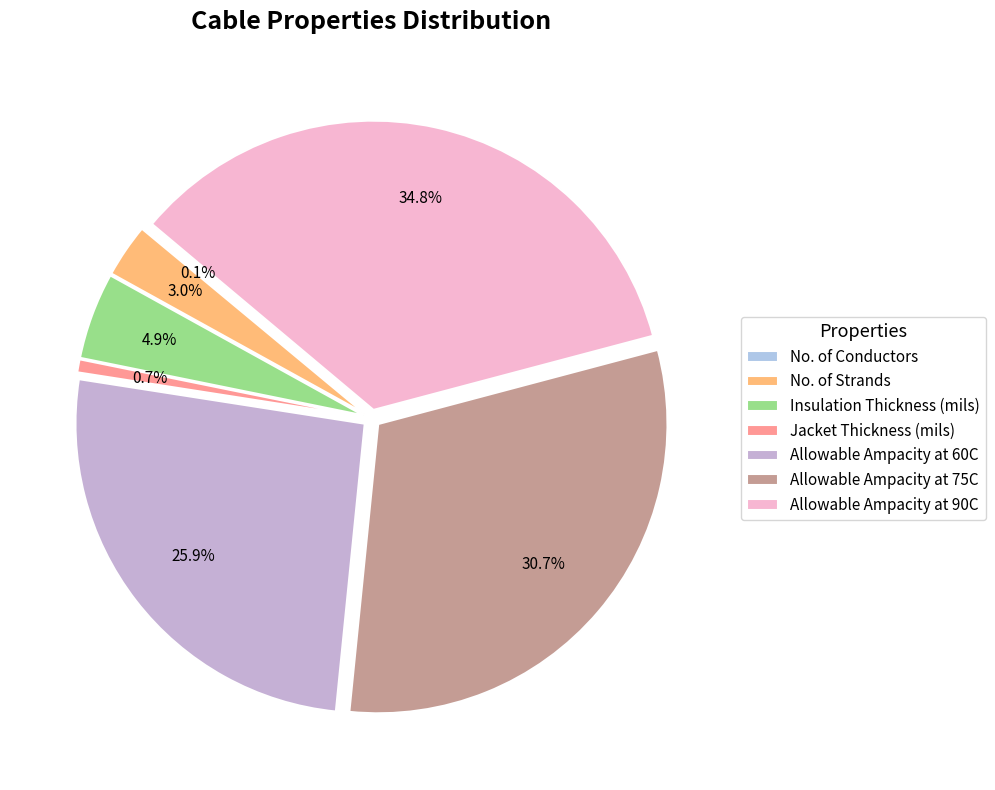

Rank the categories by value from lowest to highest.

No. of Conductors, Jacket Thickness (mils), No. of Strands, Insulation Thickness (mils), Allowable Ampacity at 60C, Allowable Ampacity at 75C, Allowable Ampacity at 90C